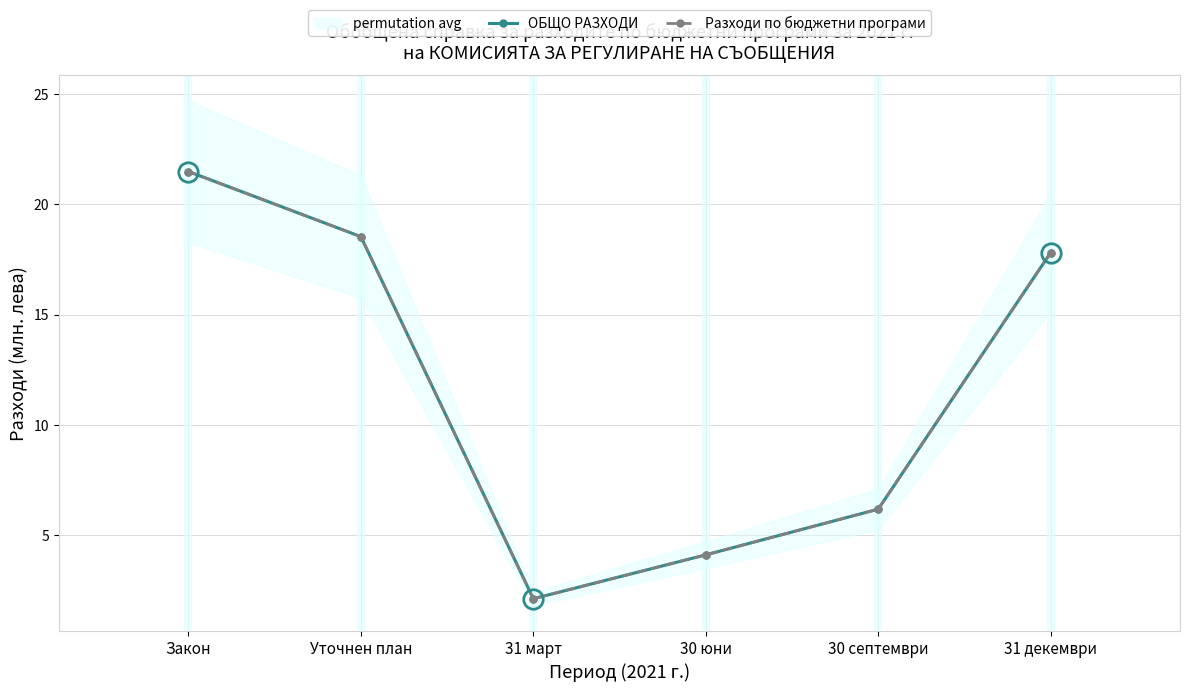

Is it true that ОБЩО РАЗХОДИ equals 4.1 at 30 юни?

True